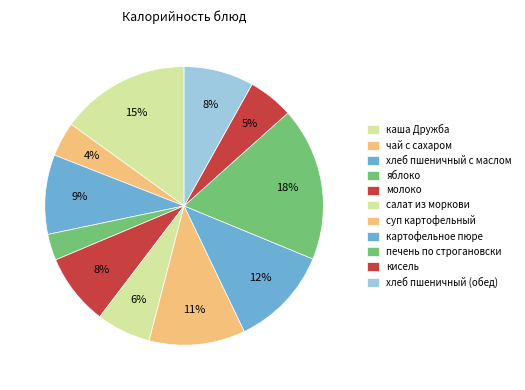

To the nearest percent, what is the difference between the суп картофельный and чай с сахаром slice percentages?

7%